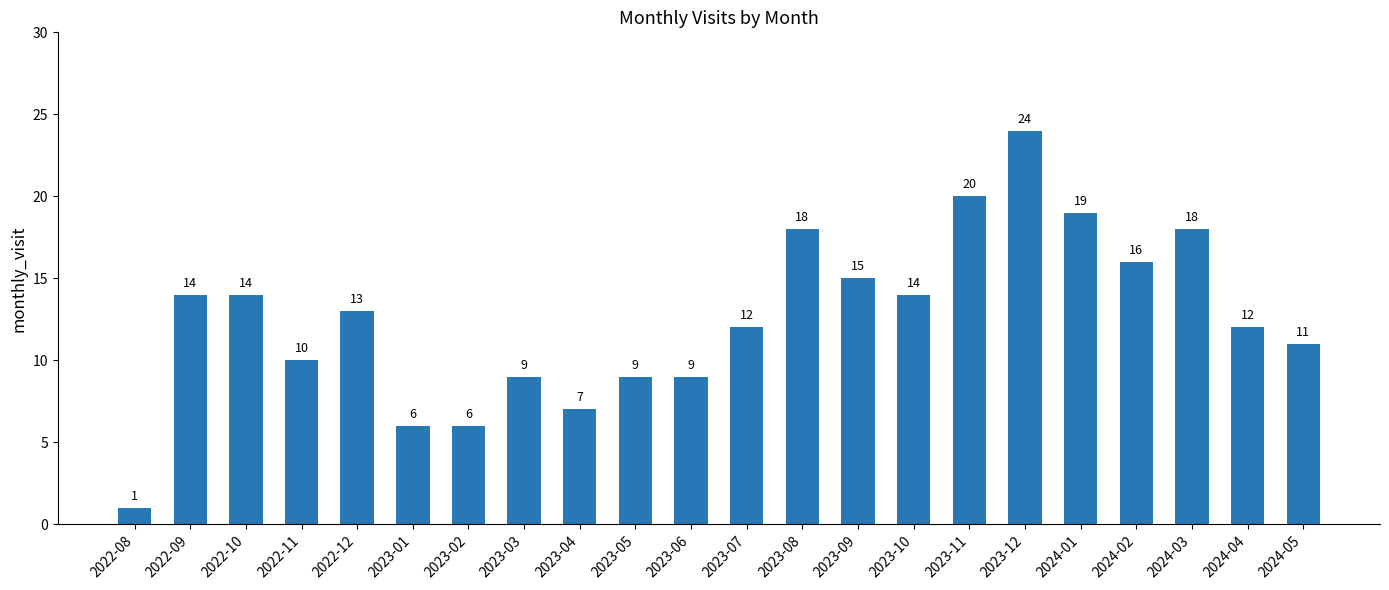

What position from the right is 2024-02?

4